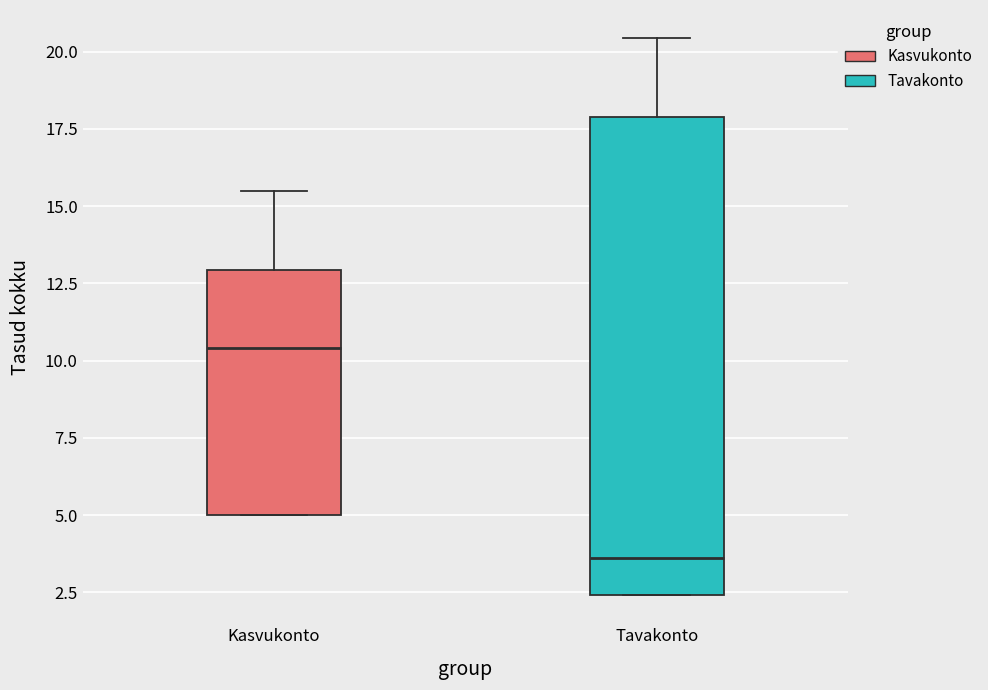

Where does the upper whisker of the box for Tavakonto end on the y-axis? The values are not printed on the chart, so give them approximately, as read against the axis.

20.5